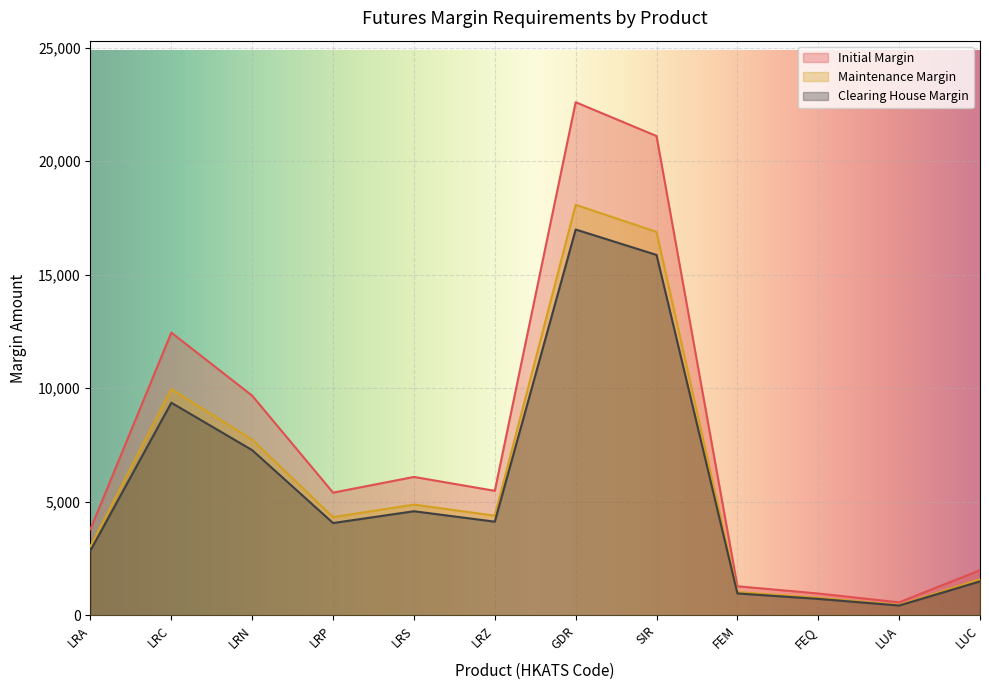

Is the value of Maintenance Margin at SIR greater than the value of Initial Margin at LRS?

Yes